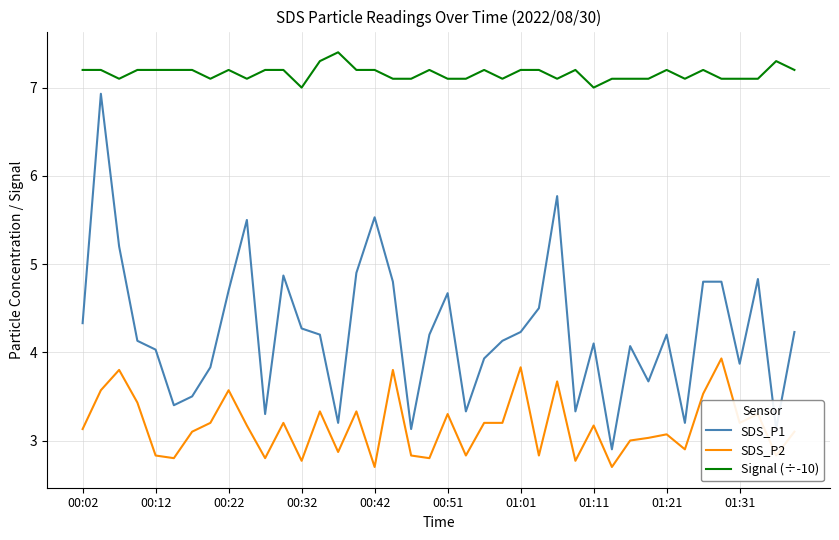

What is the sum of all SDS_P2 values?

126.4